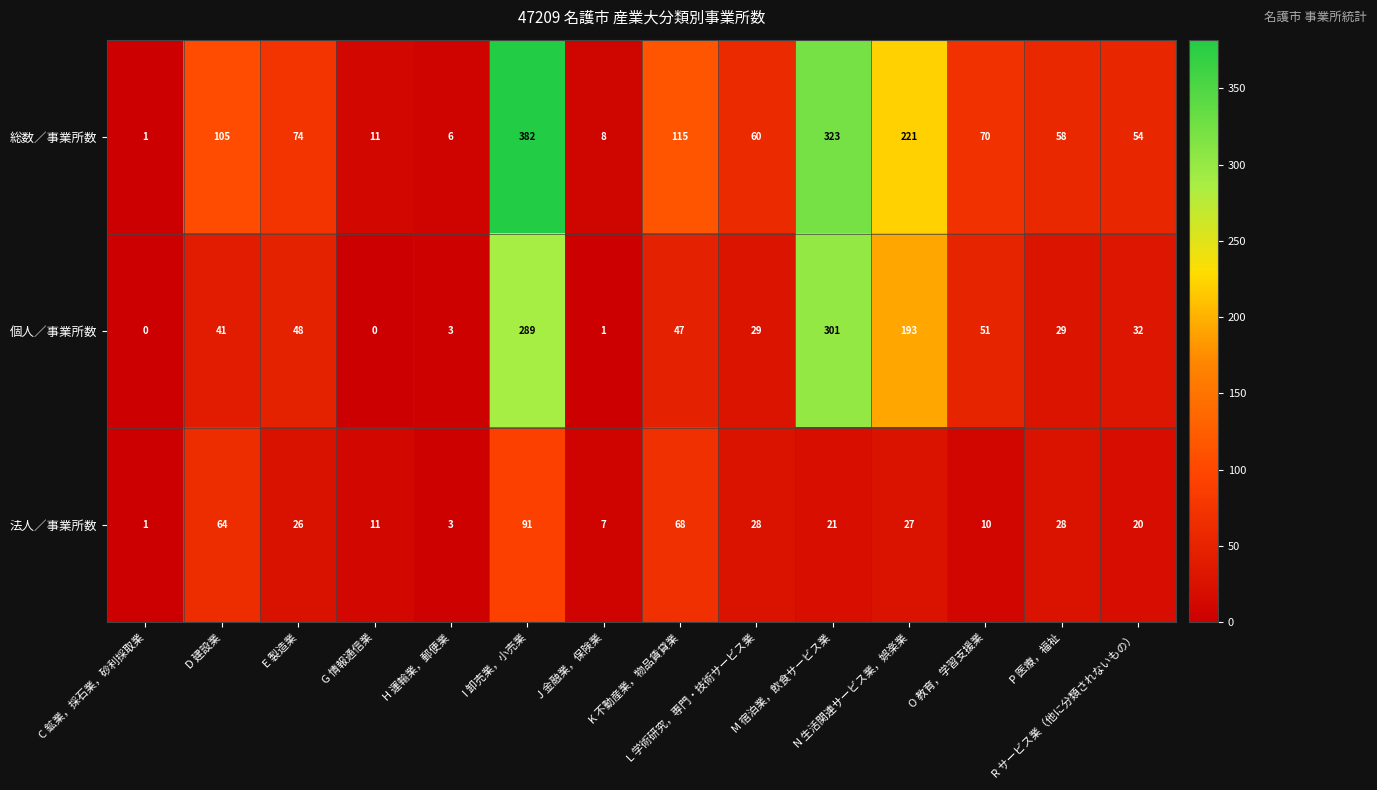

What is the difference between the second highest and second lowest values in the 総数／事業所数 series?

317